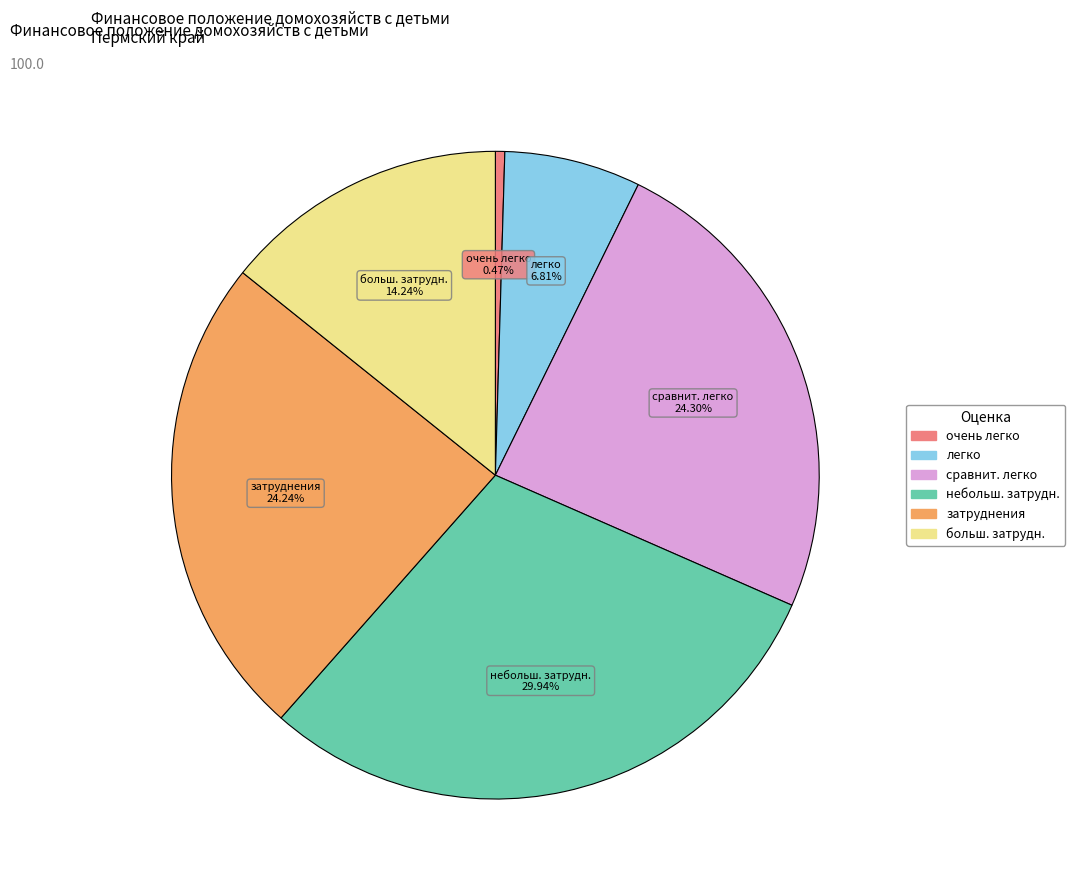

Does очень легко represent more than half of the total?

No